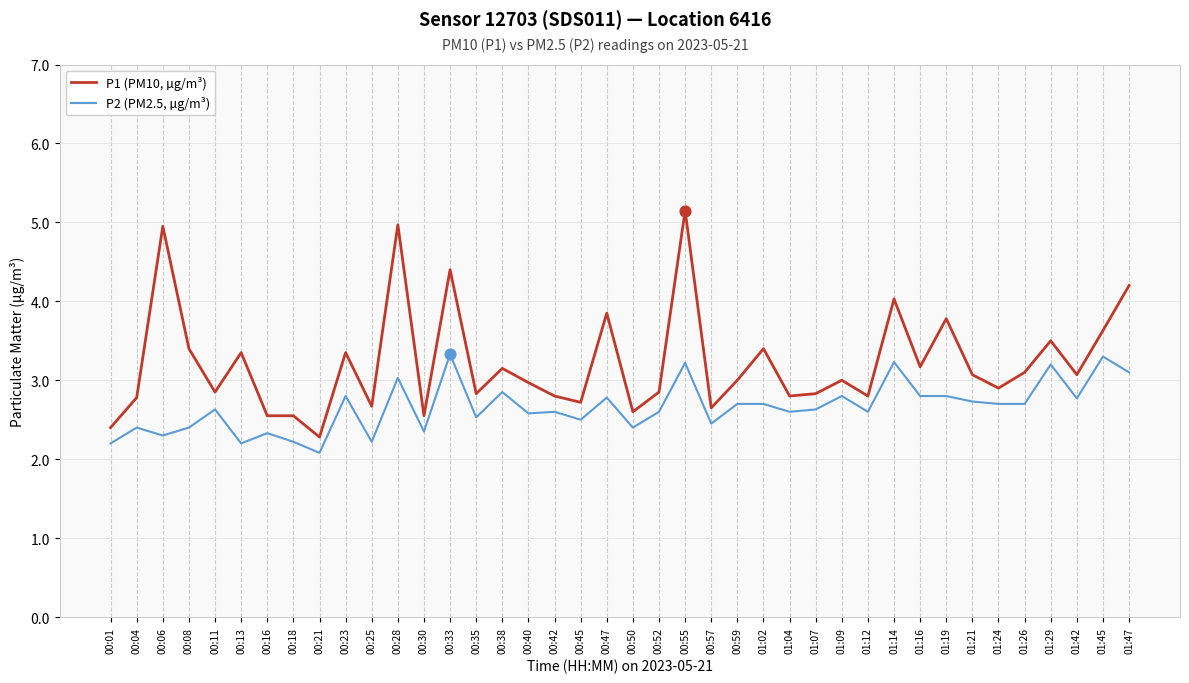

Between 00:04 and 00:28, which series saw the biggest shift?

P1 (PM10, µg/m³)